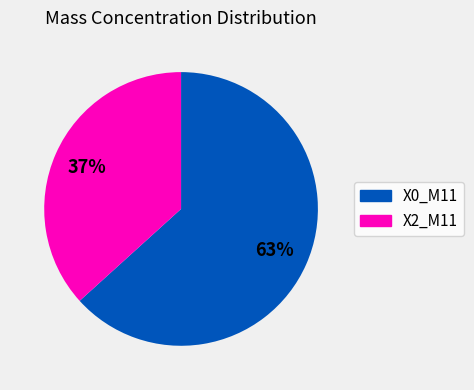

The X2_M11 slice represents 25% of the pie. True or false?

False